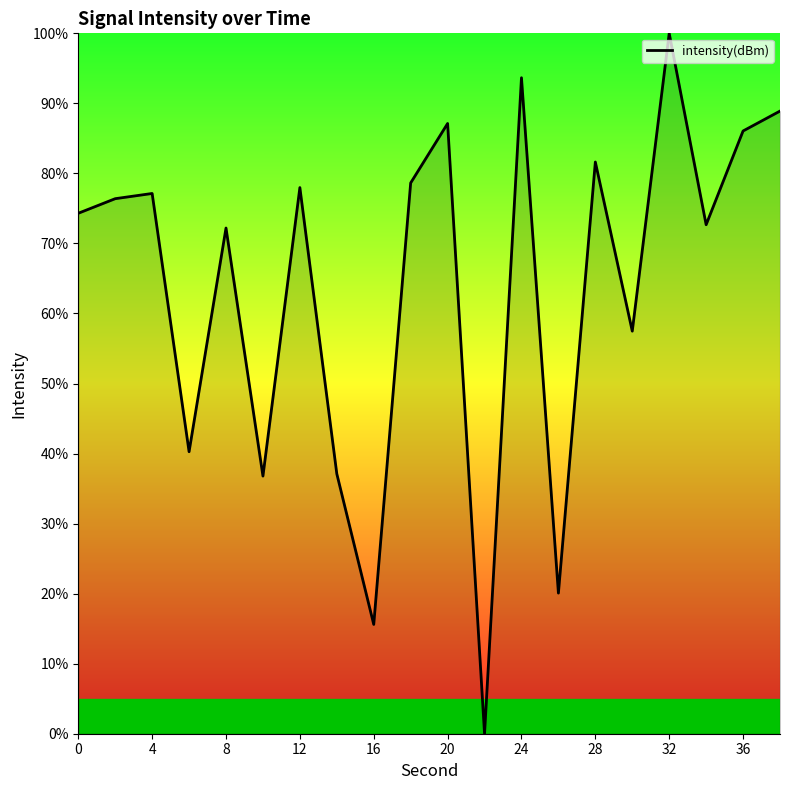

How many series are shown in this chart?

1